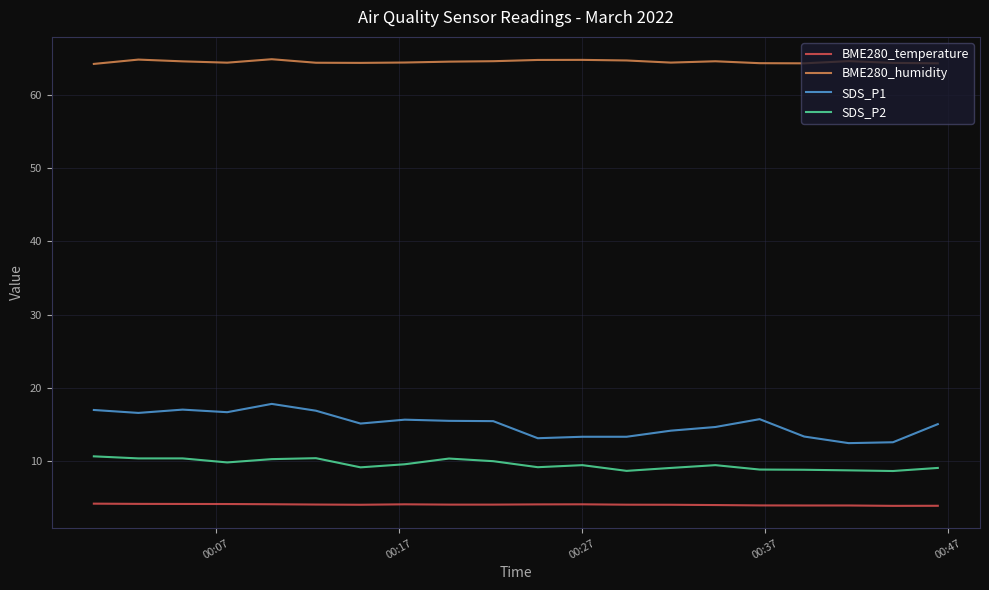

What is the minimum value shown in the chart?

3.9